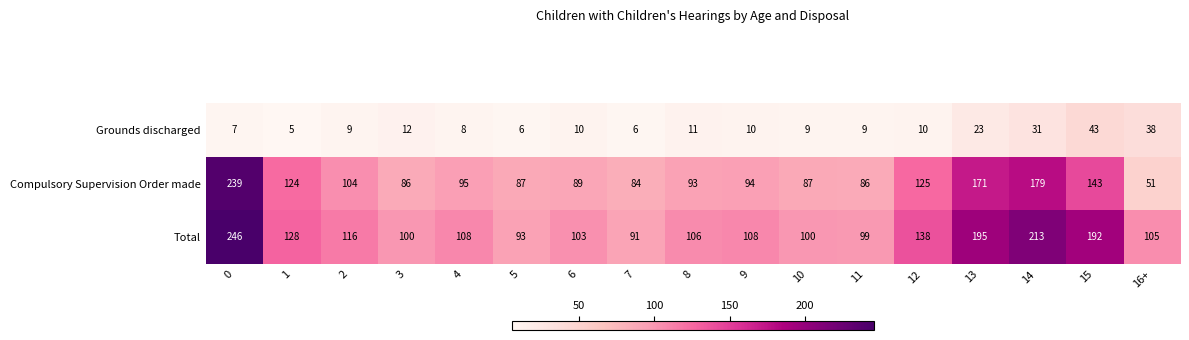

Which series changed the most between 0 and 9?

Compulsory Supervision Order made